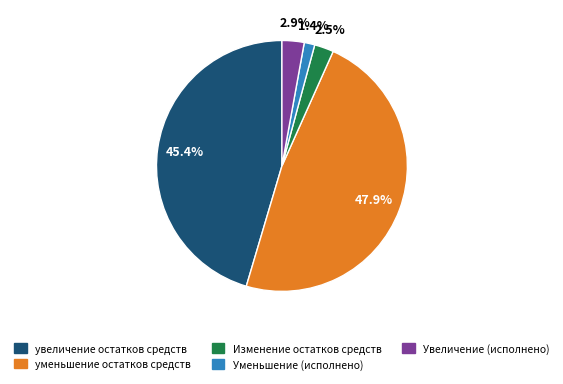

Is the sum of Изменение остатков средств and увеличение остатков средств greater than half?

No